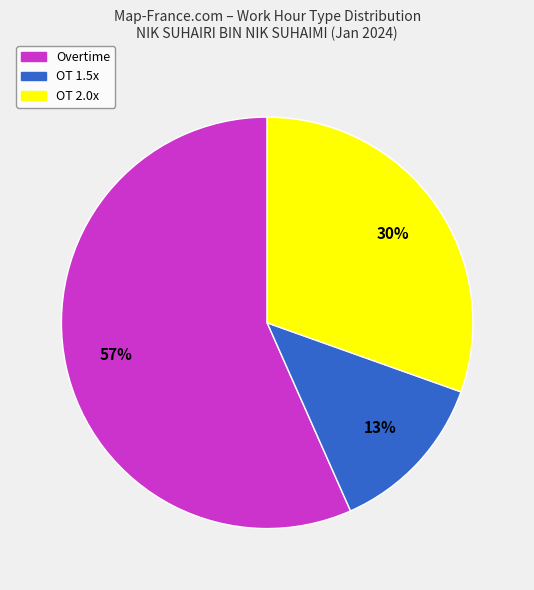

Is there a majority slice in this chart?

Yes